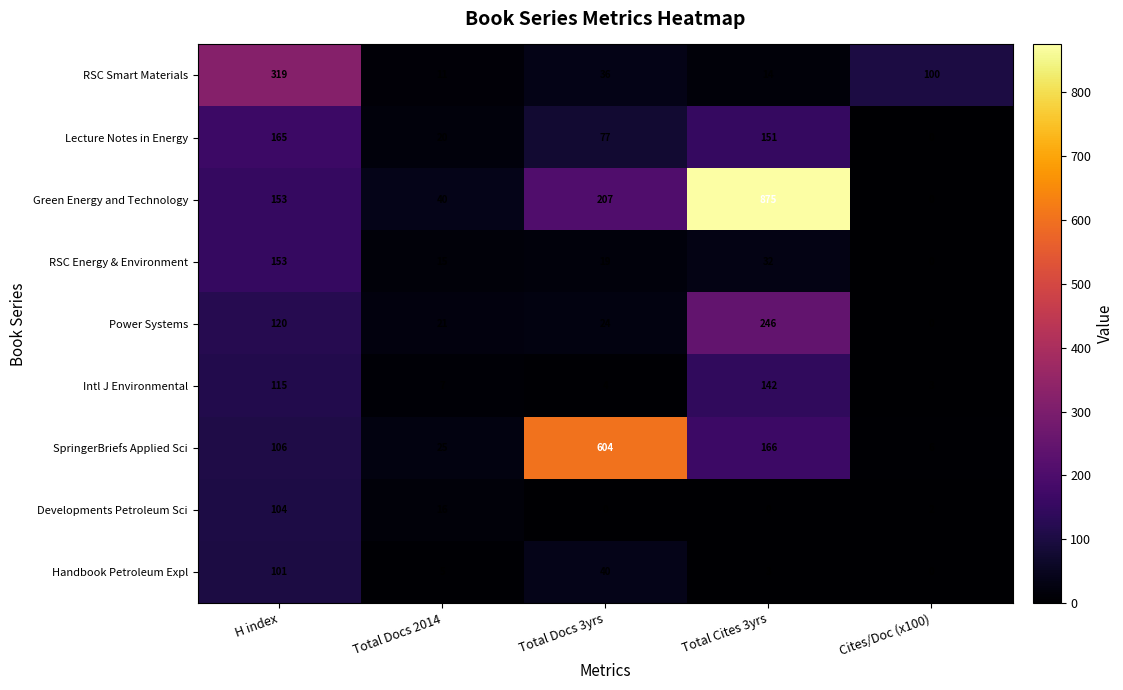

Which series has the largest range (max minus min)?

Green Energy and Technology